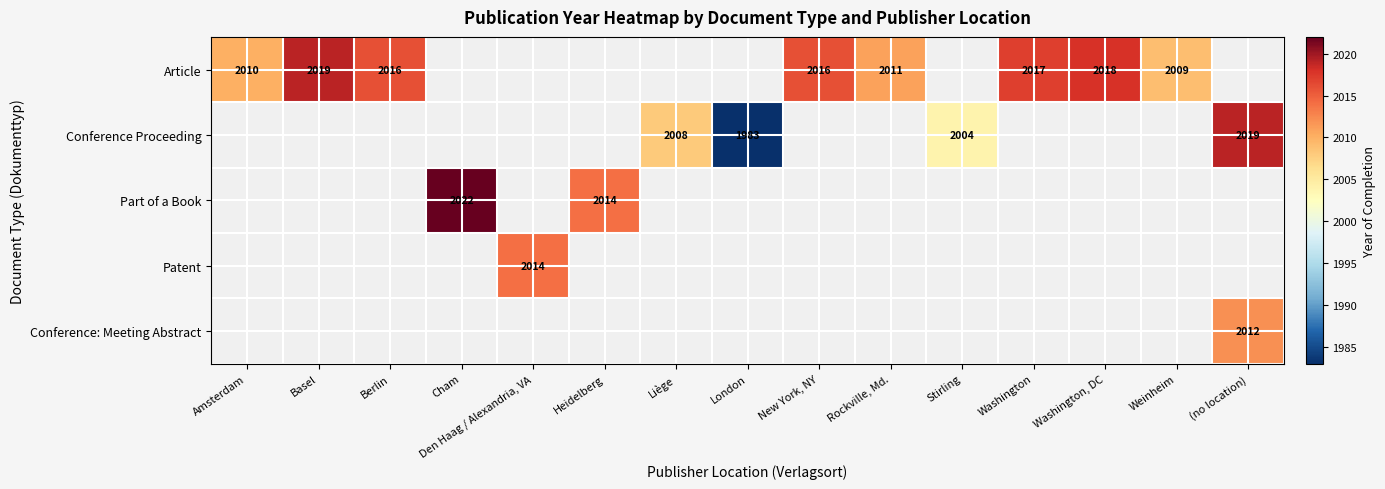

Which category has the lowest value across all series?

London